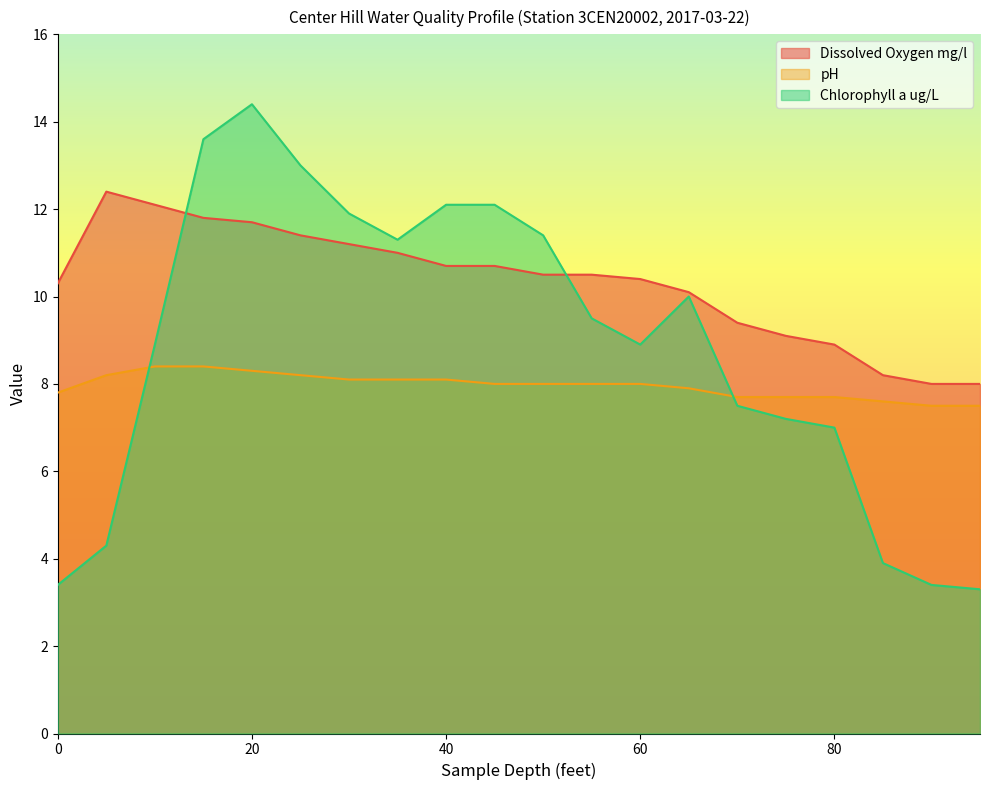

What is the sum of all Dissolved Oxygen mg/l values?

206.4